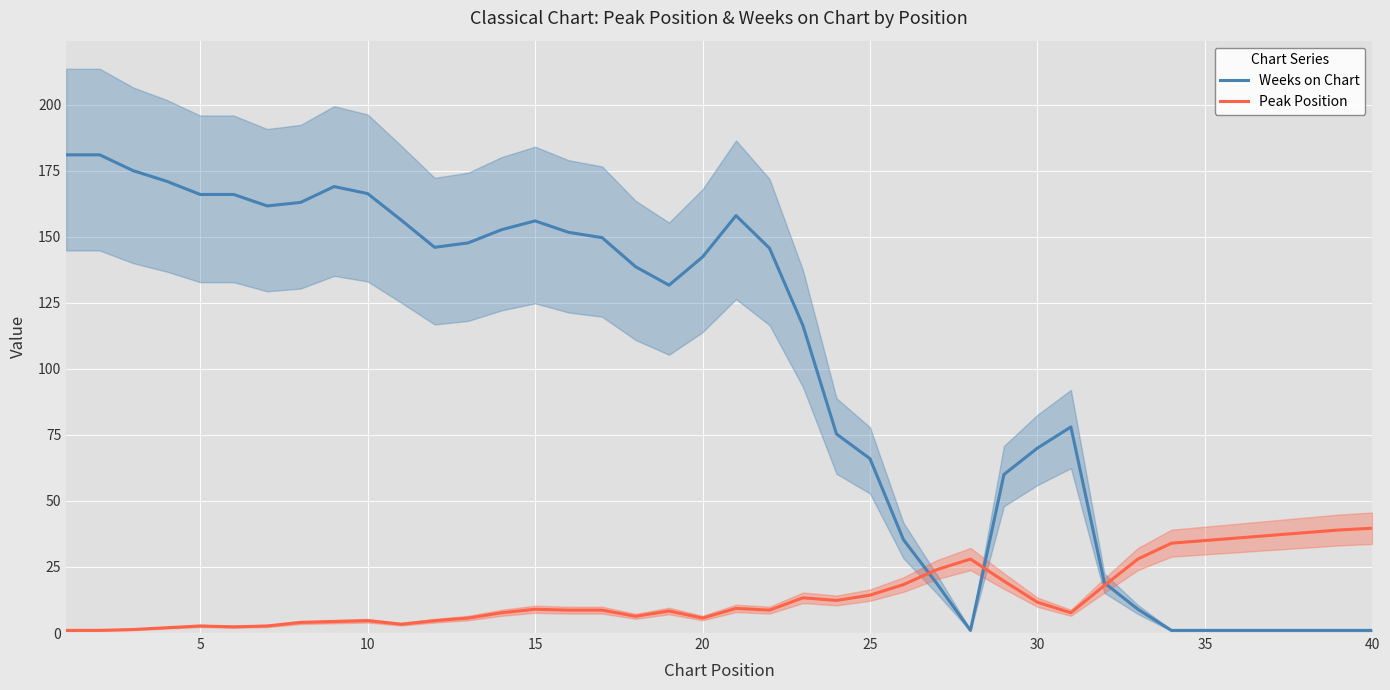

True or false: Peak Position has a value of 39.7 at 40.

True